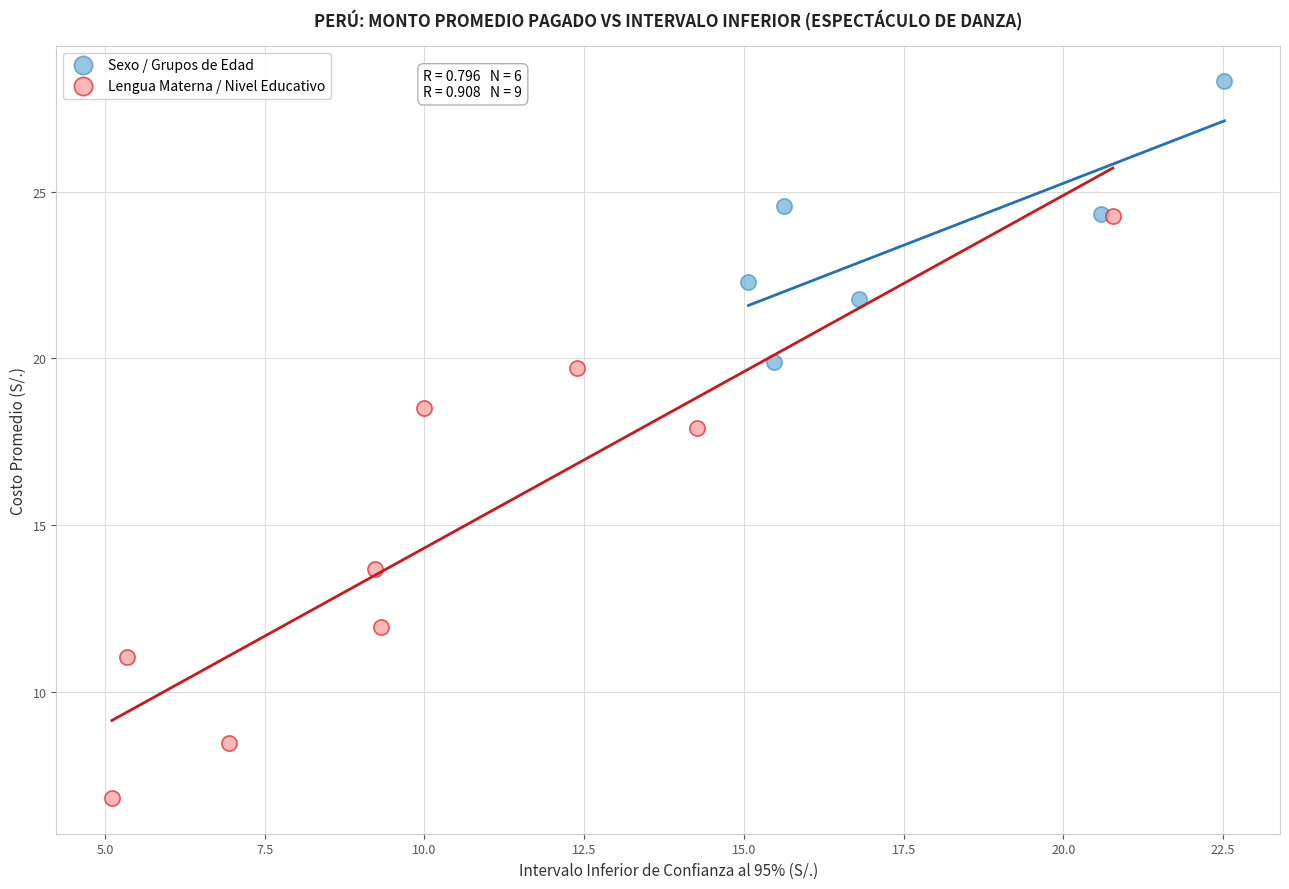

Which series reaches the minimum Y coordinate?

Lengua Materna / Nivel Educativo